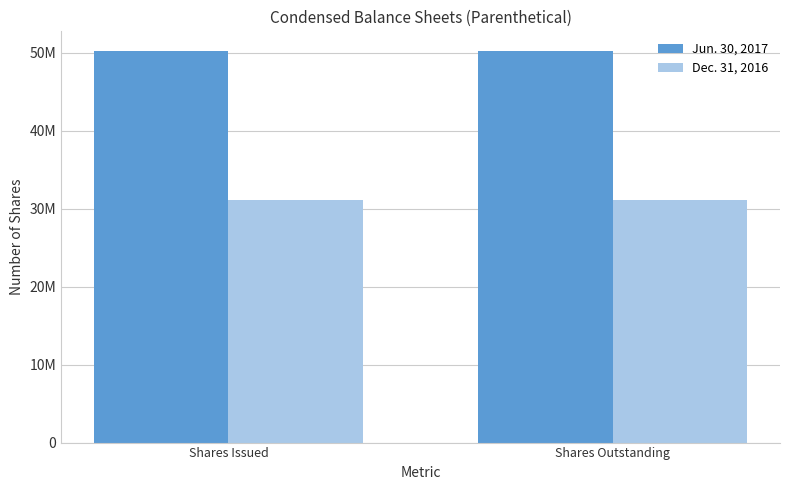

At how many categories does at least one series exceed 34041561?

2